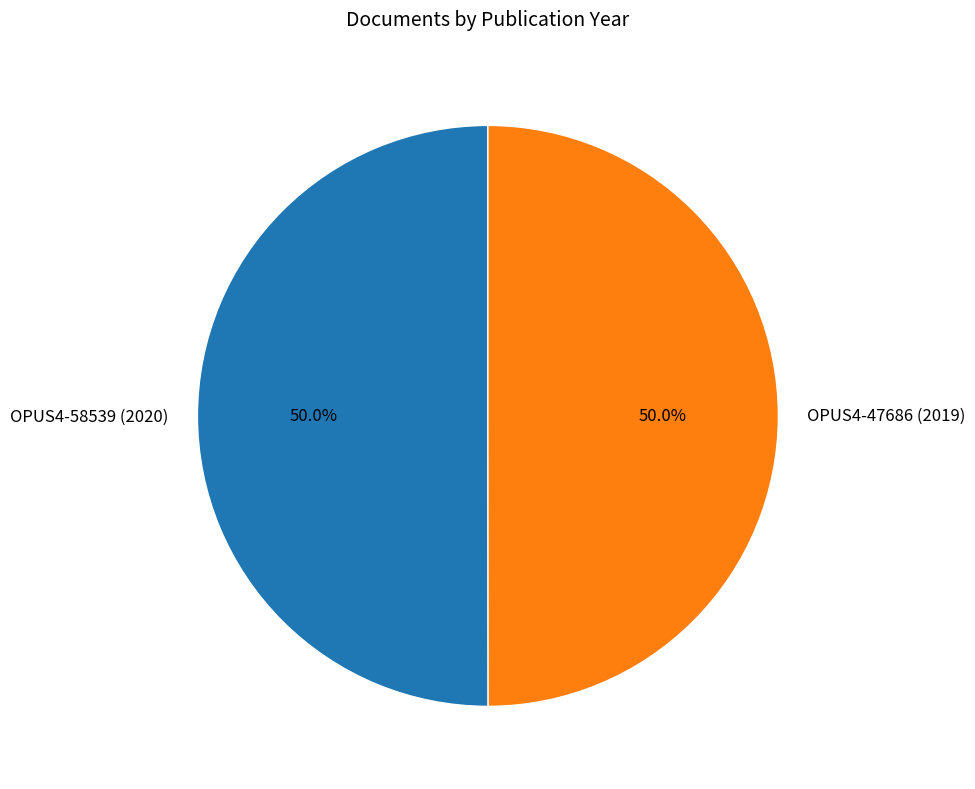

Count the number of slices in the pie.

2